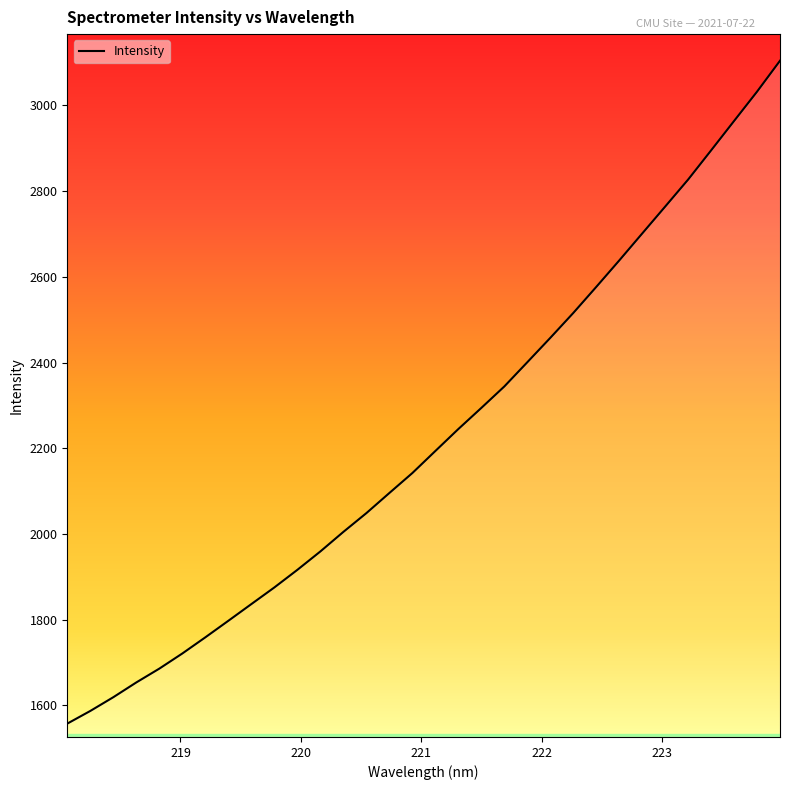

What is the difference between the maximum and minimum values?

1546.9